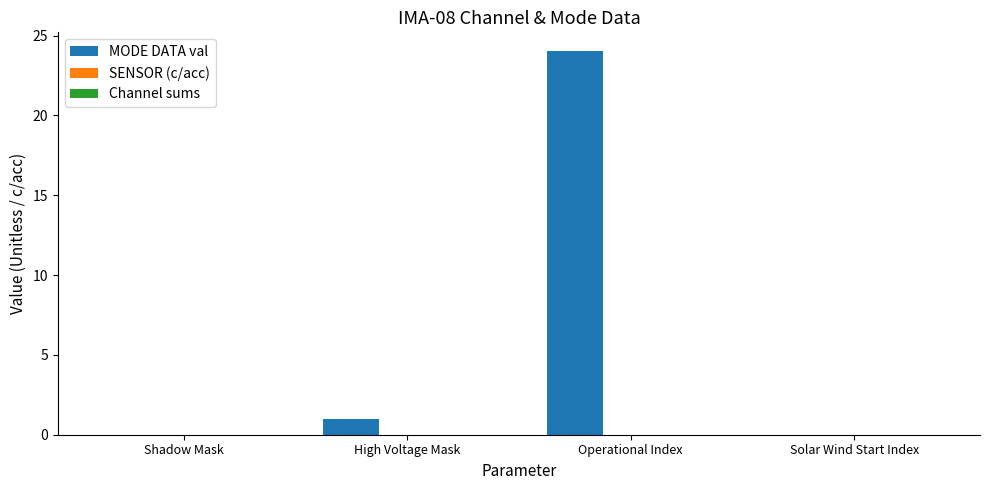

What is the greatest value displayed?

24